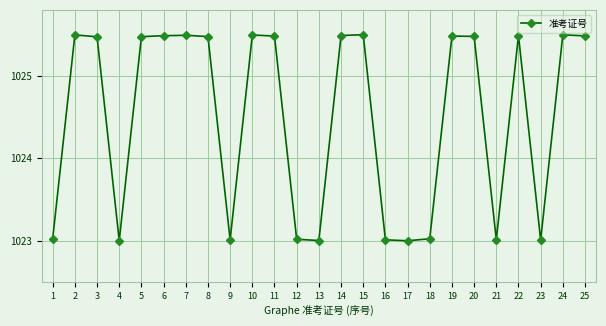

The value at 17 is 413.8. True or false?

False